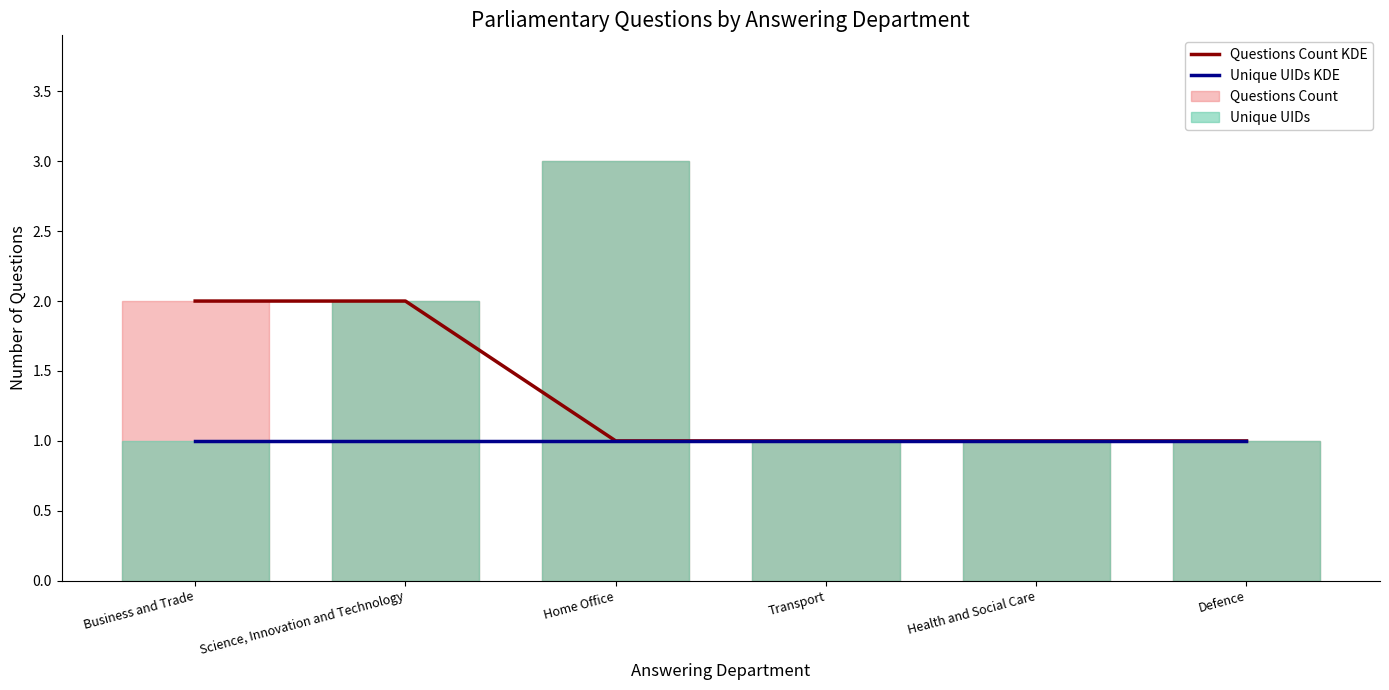

Count the number of data series in this chart.

4